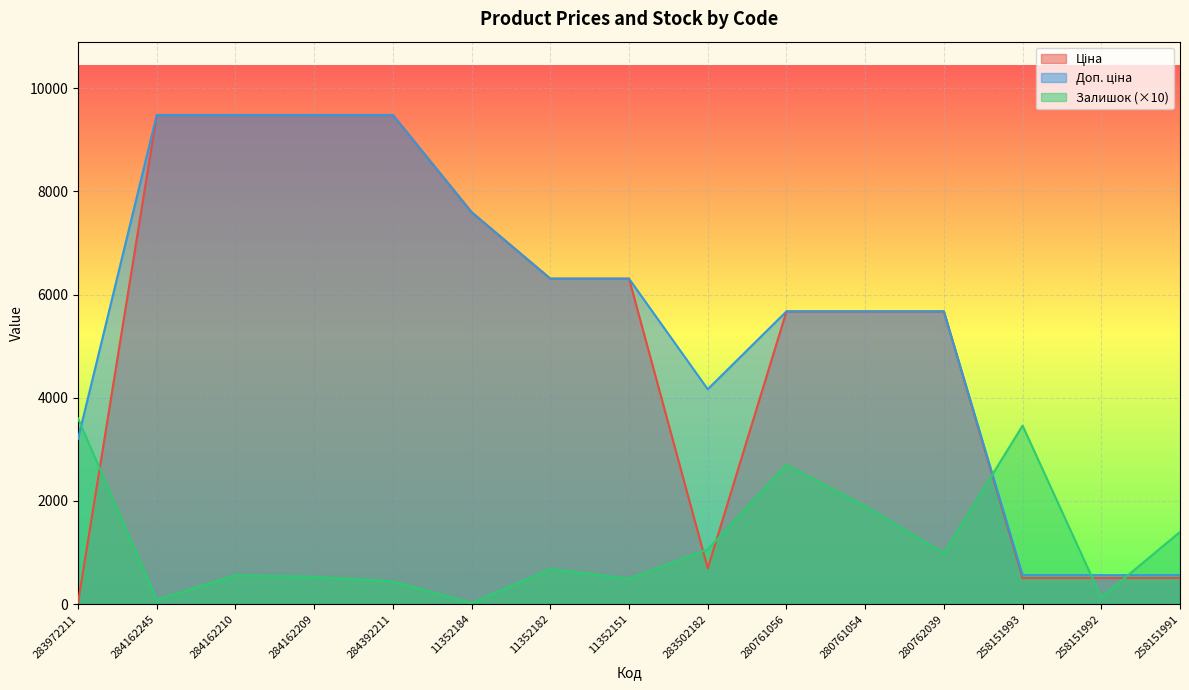

How many data points in Ціна are less than 5673?

5